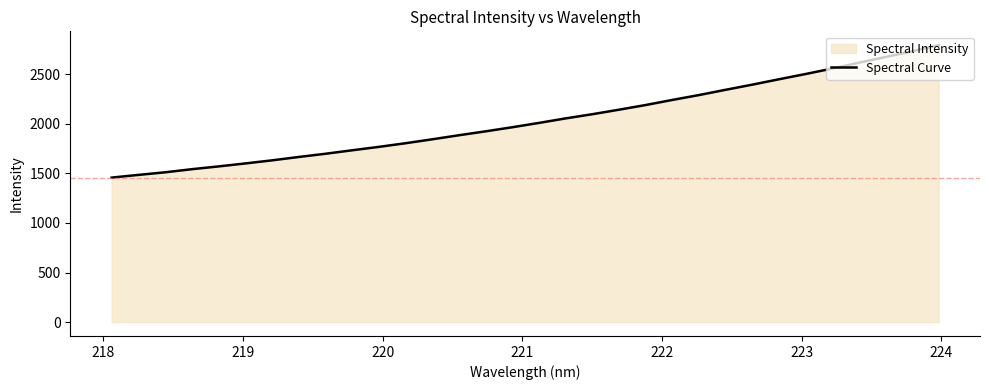

Count the number of values greater than 2007.

16